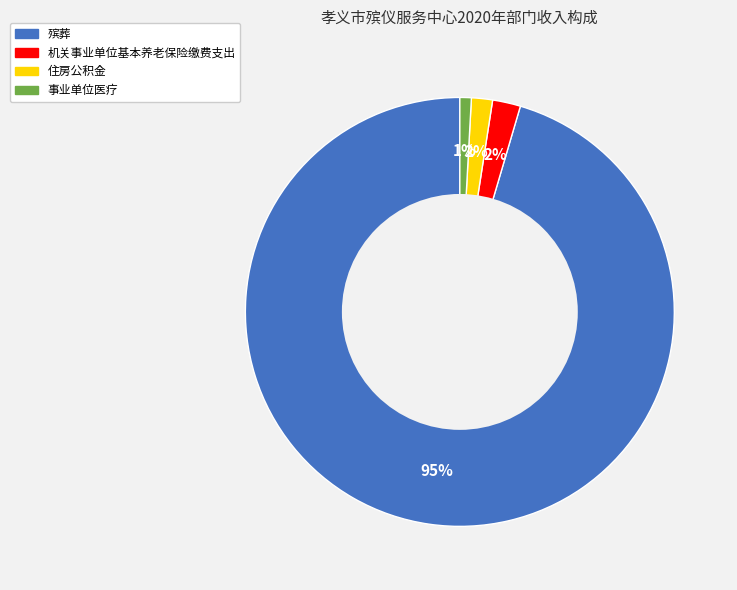

Which slice is the largest?

殡葬